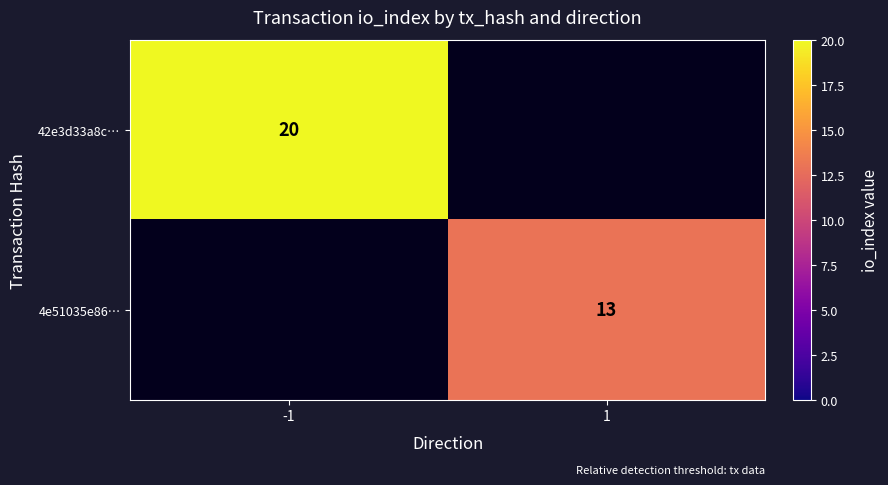

Is the value of 4e51035e86… at 1 greater than the value of 42e3d33a8c… at -1?

No